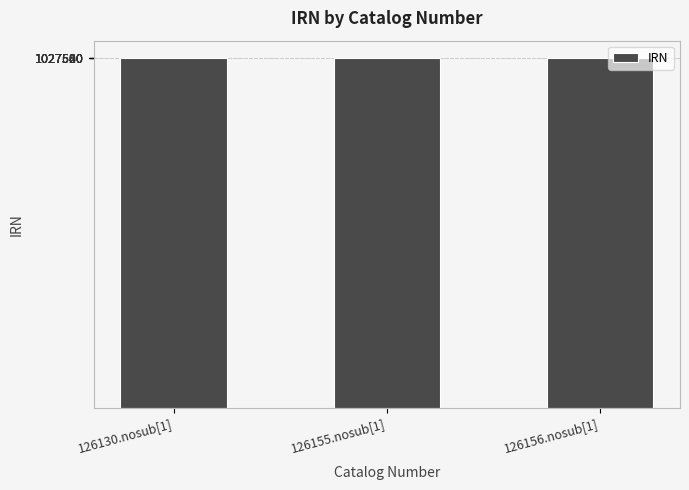

What is the value of the 1st bar from the left?

1027549